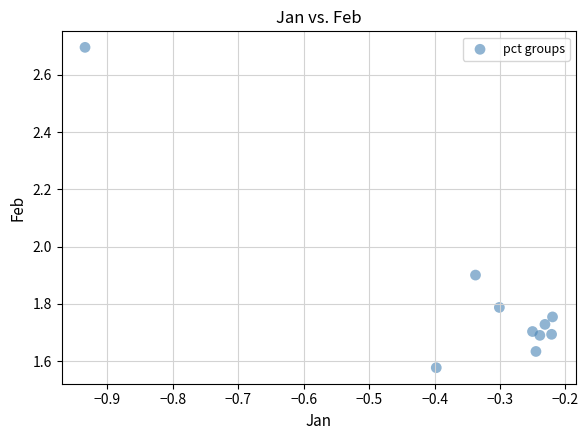

What is the range of Y values (max minus min)?

1.1